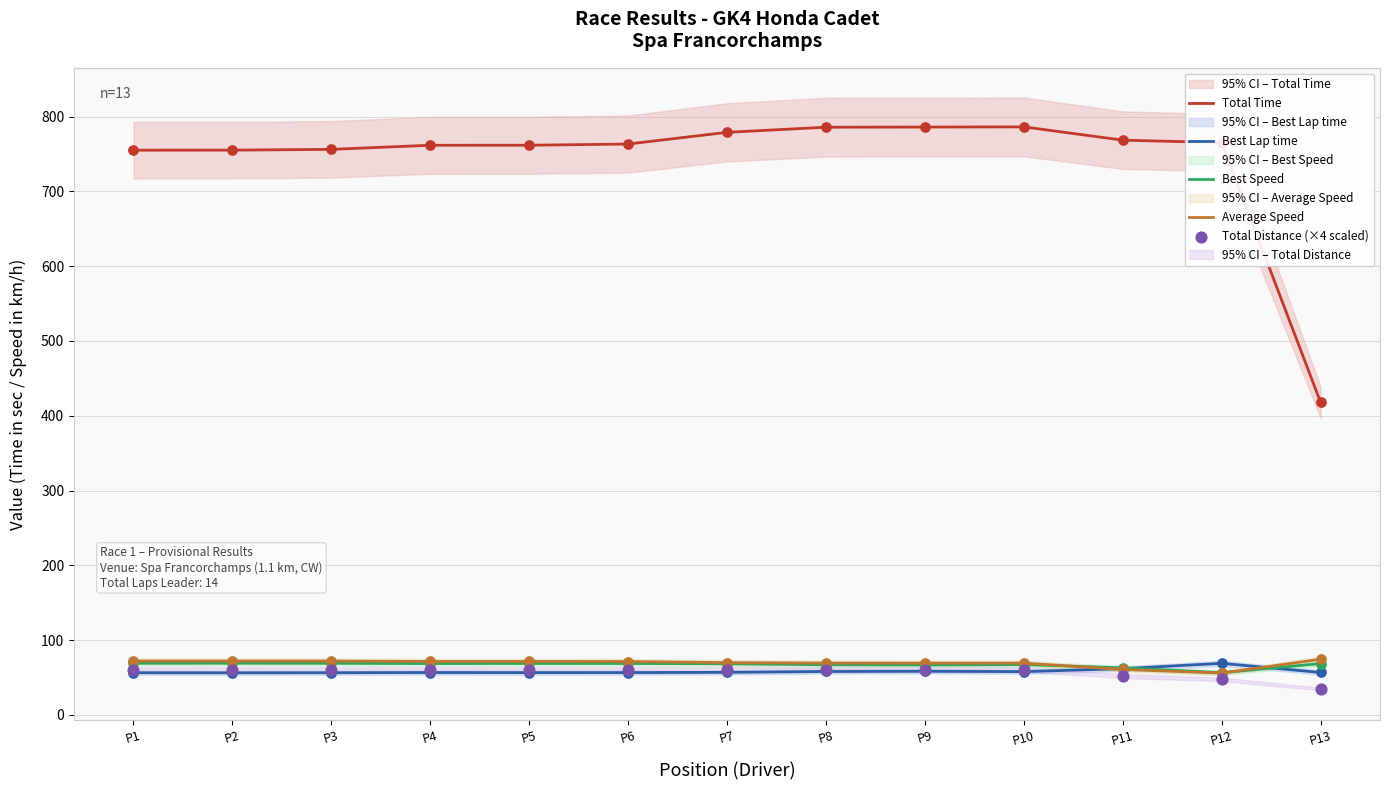

Which series has the largest total across all categories?

Total Time